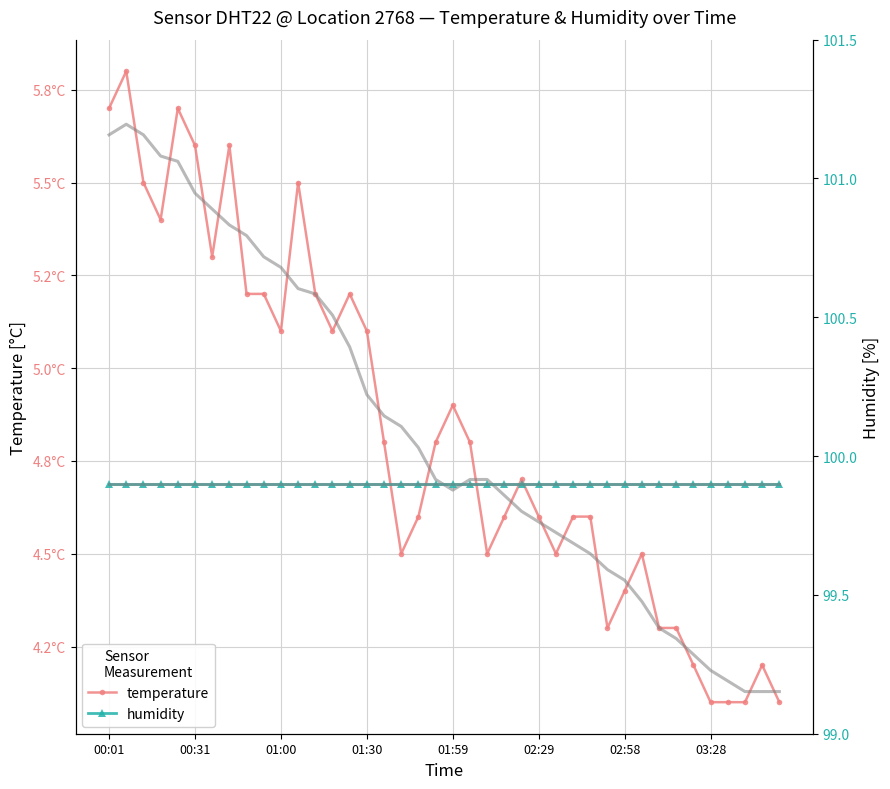

Does the chart have visible grid lines?

Yes